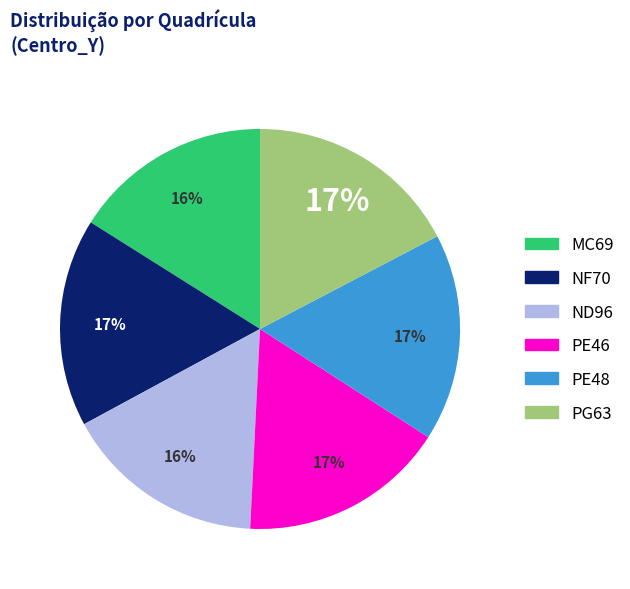

Which has a higher value, NF70 or ND96?

NF70